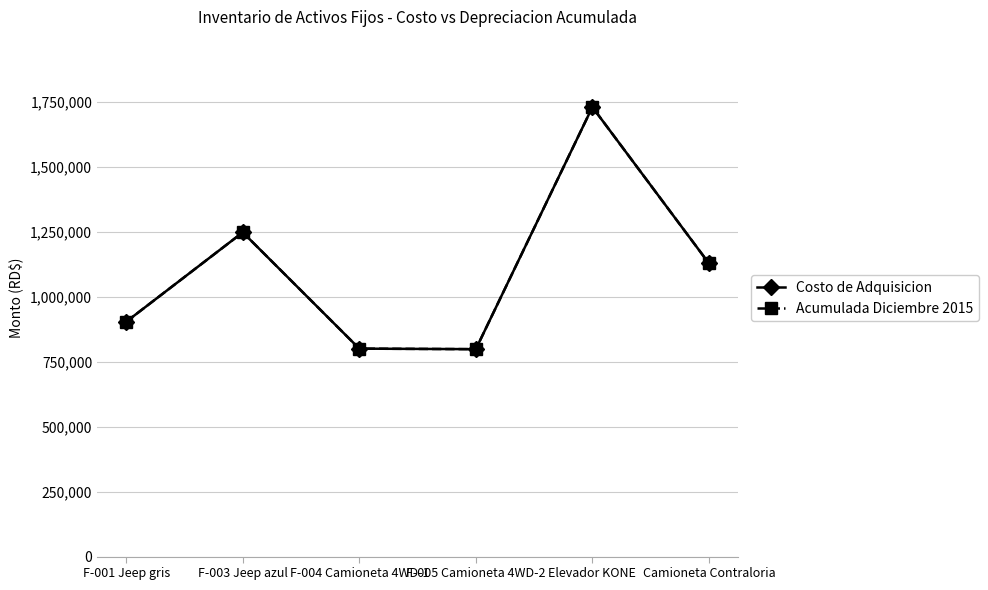

At which label does Costo de Adquisicion reach its peak?

Elevador KONE